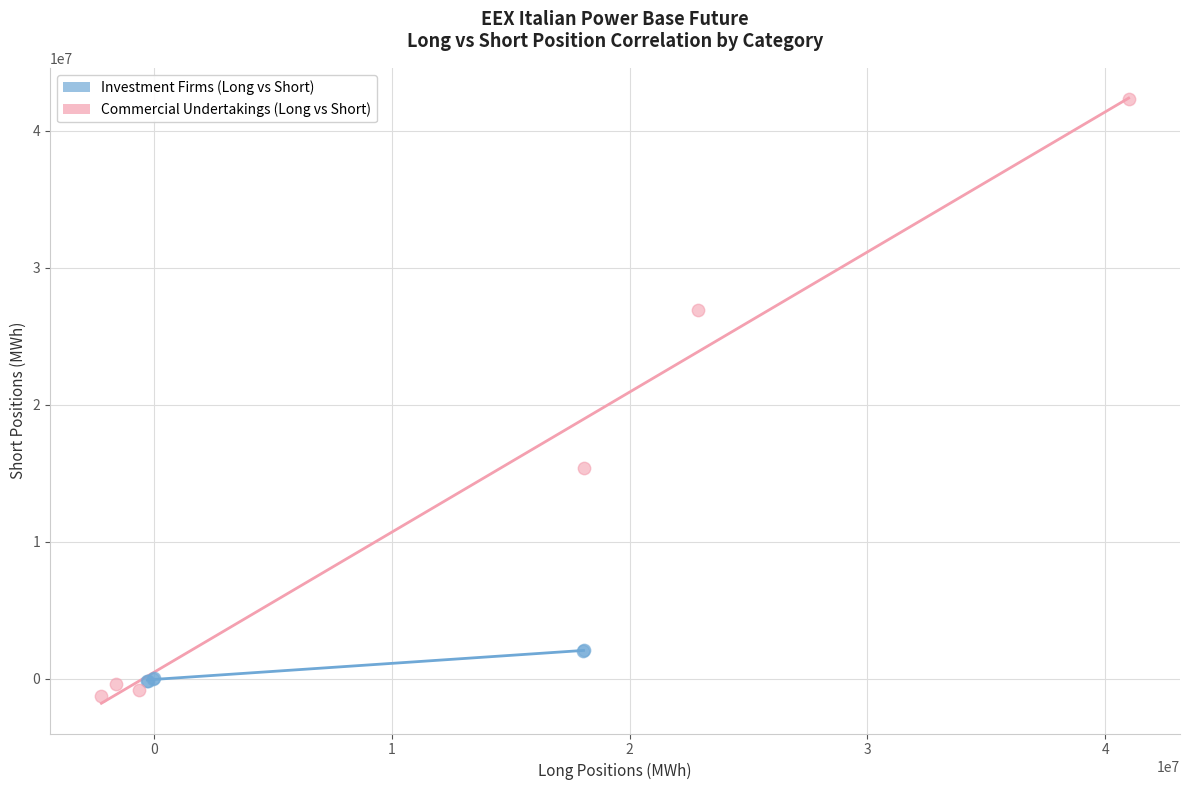

Which series has the widest spread of Y values?

Commercial Undertakings (Long vs Short)